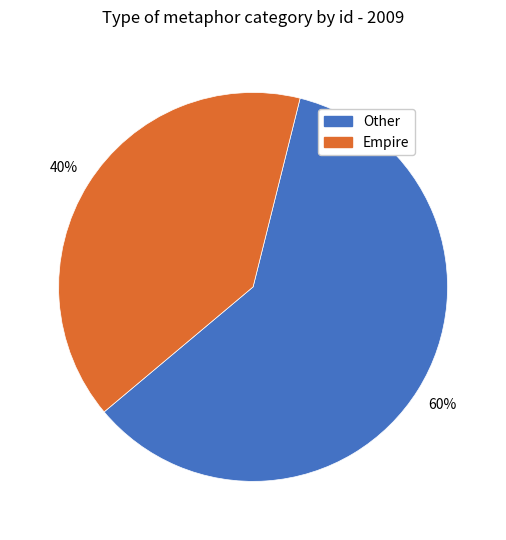

Is it true that Other is 55% of the pie?

False